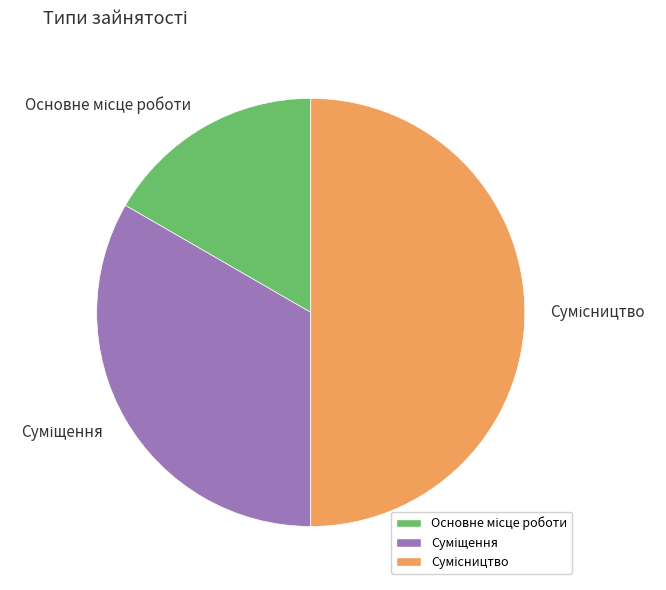

Combined, what portion of the pie is Суміщення and Сумісництво?

83.3%